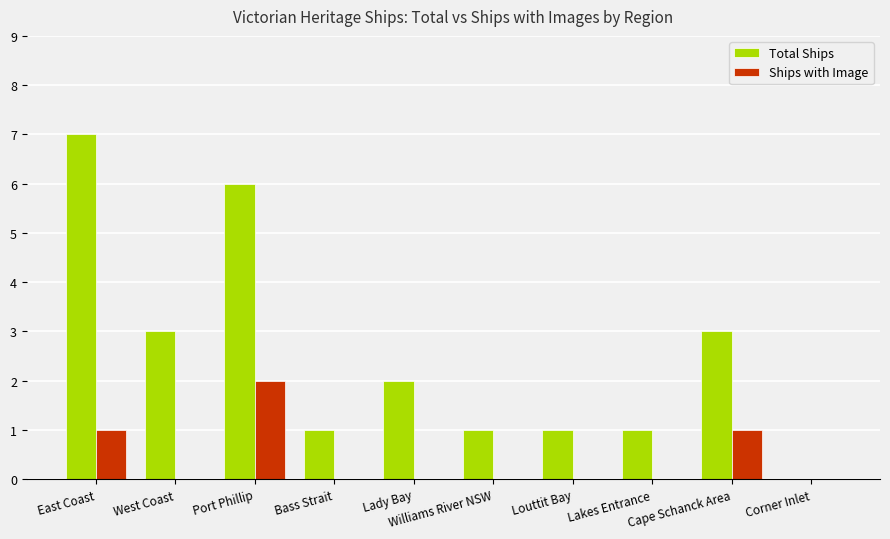

Reading right to left, extract all data points from this chart.

Total Ships: Corner Inlet=0	Cape Schanck Area=3	Lakes Entrance=1	Louttit Bay=1	Williams River NSW=1	Lady Bay=2	Bass Strait=1	Port Phillip=6	West Coast=3	East Coast=7
Ships with Image: Corner Inlet=0	Cape Schanck Area=1	Lakes Entrance=0	Louttit Bay=0	Williams River NSW=0	Lady Bay=0	Bass Strait=0	Port Phillip=2	West Coast=0	East Coast=1